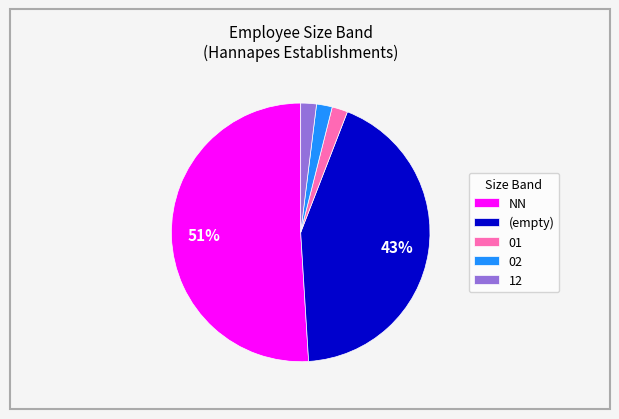

Which category has the biggest portion of the pie?

NN